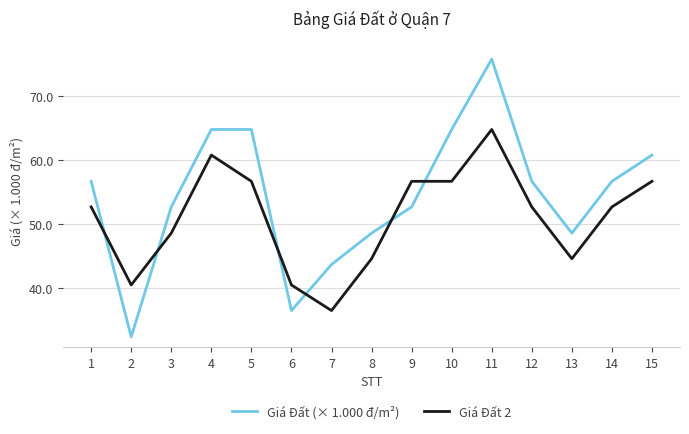

What are all the series names shown in the legend?

Giá Đất (× 1.000 đ/m²), Giá Đất 2